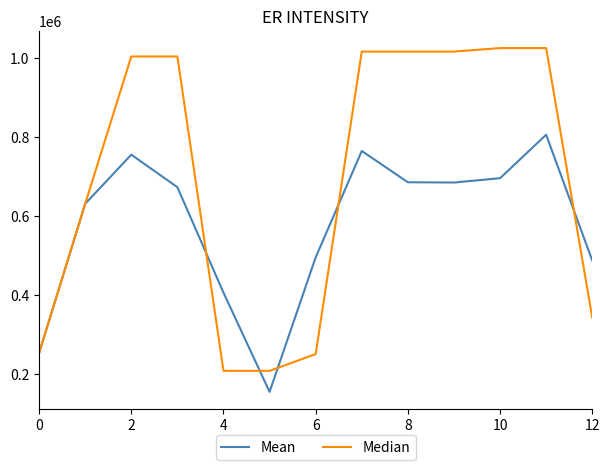

Which series has the largest total across all categories?

Median